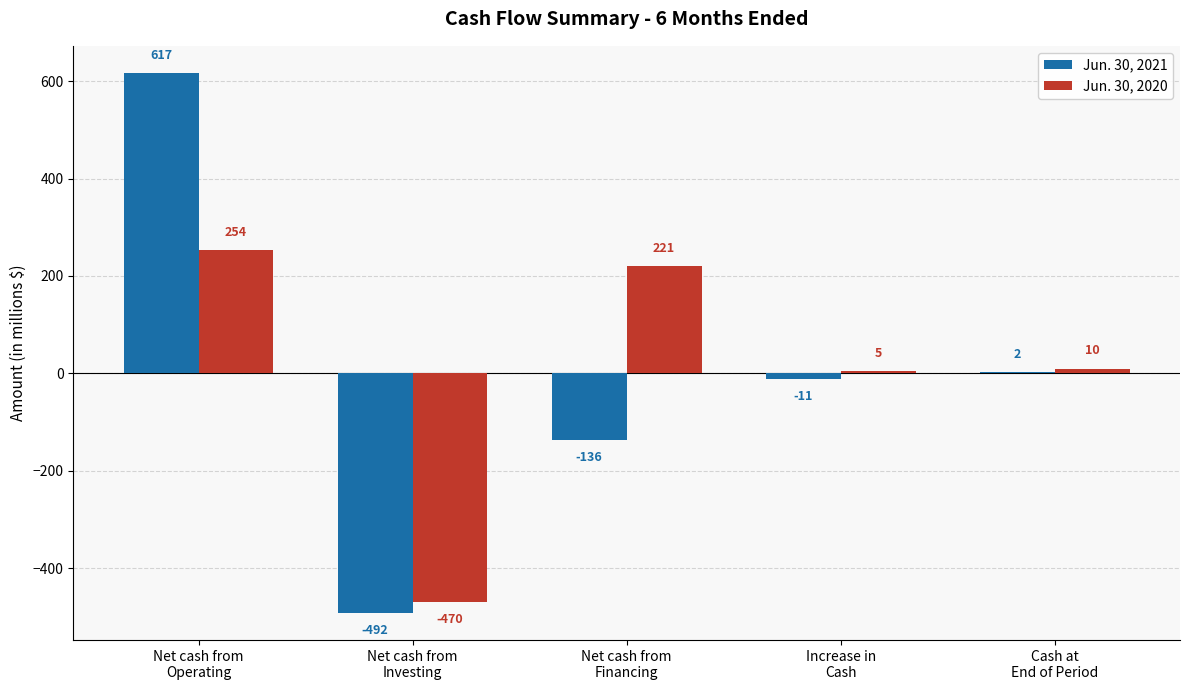

What is the approximate value of Jun. 30, 2020 at Increase in
Cash?

5